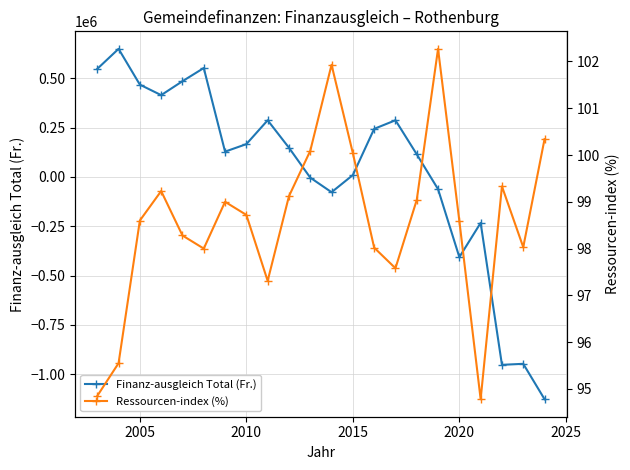

How many times do Finanz-ausgleich Total (Fr.) and Ressourcen-index (%) cross each other?

3